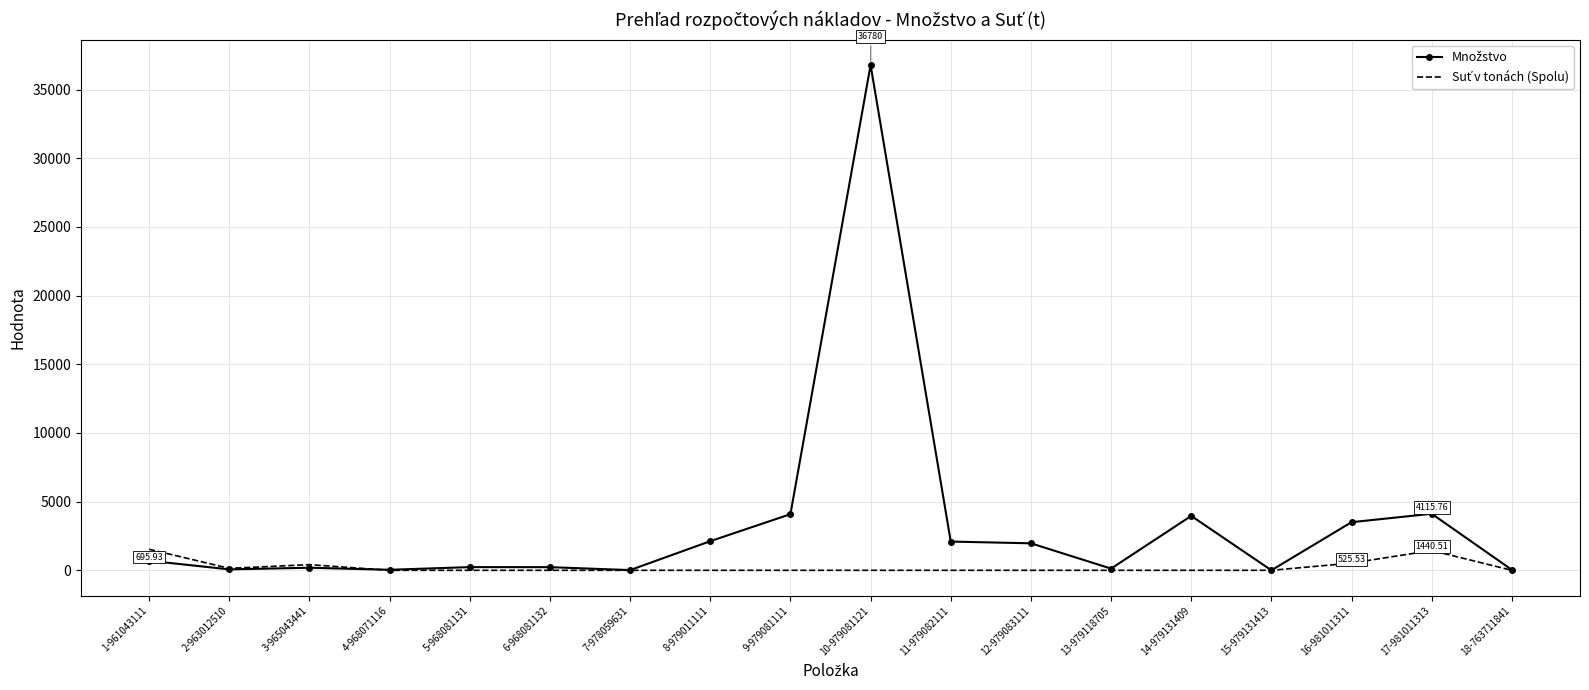

At which category is the sum across all series the highest?

10-979081121